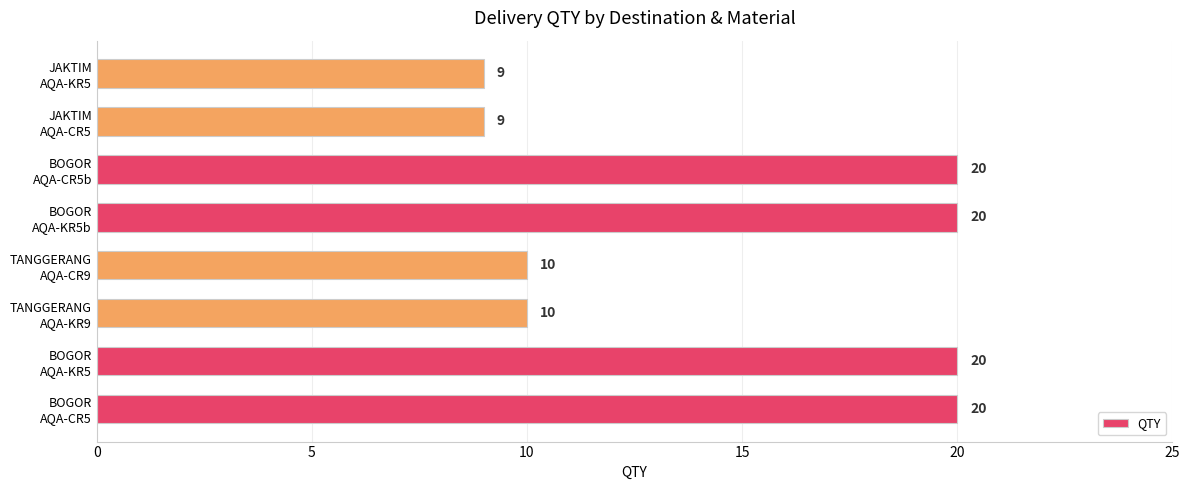

What is the minimum value shown in the chart?

9